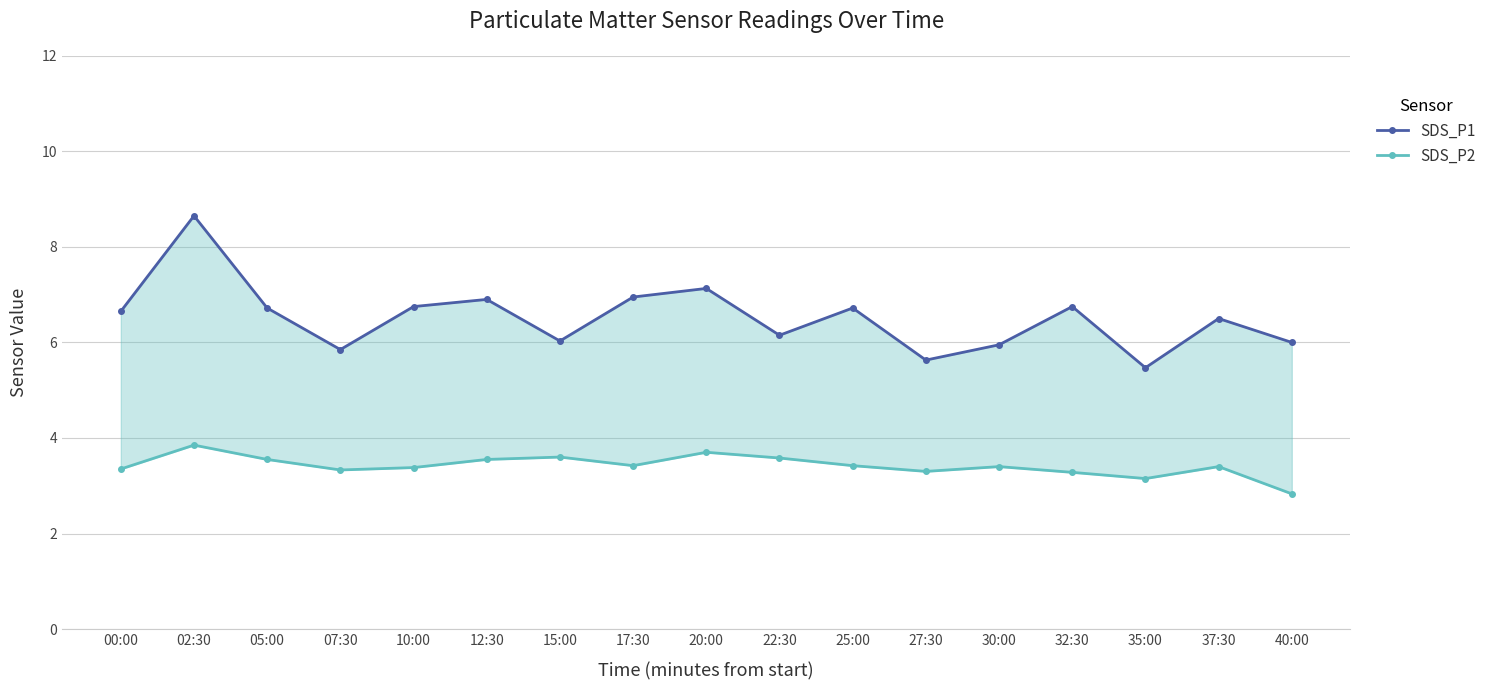

True or false: SDS_P1 and SDS_P2 intersect in this chart.

False